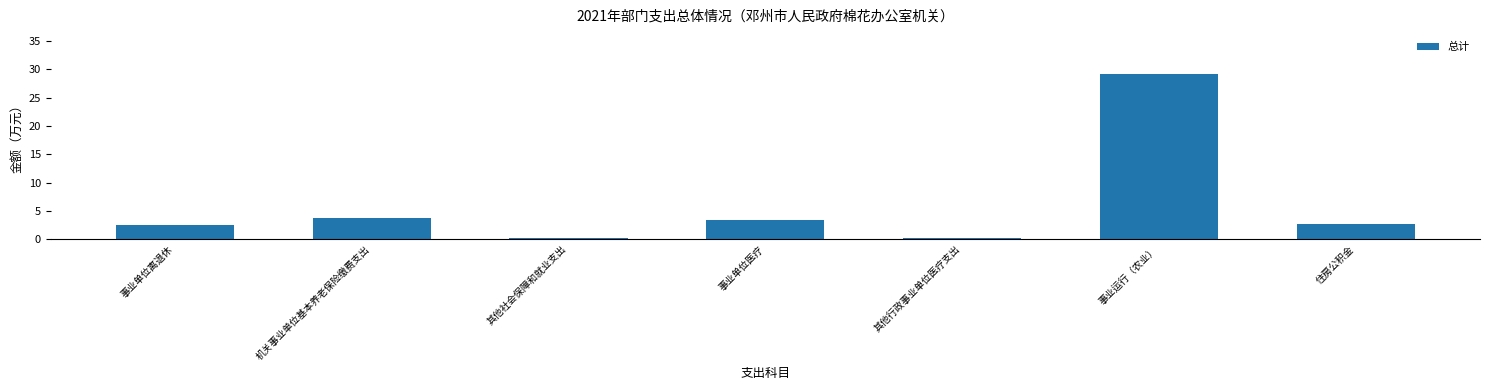

What is the label of the 2nd bar from the left?

机关事业单位基本养老保险缴费支出